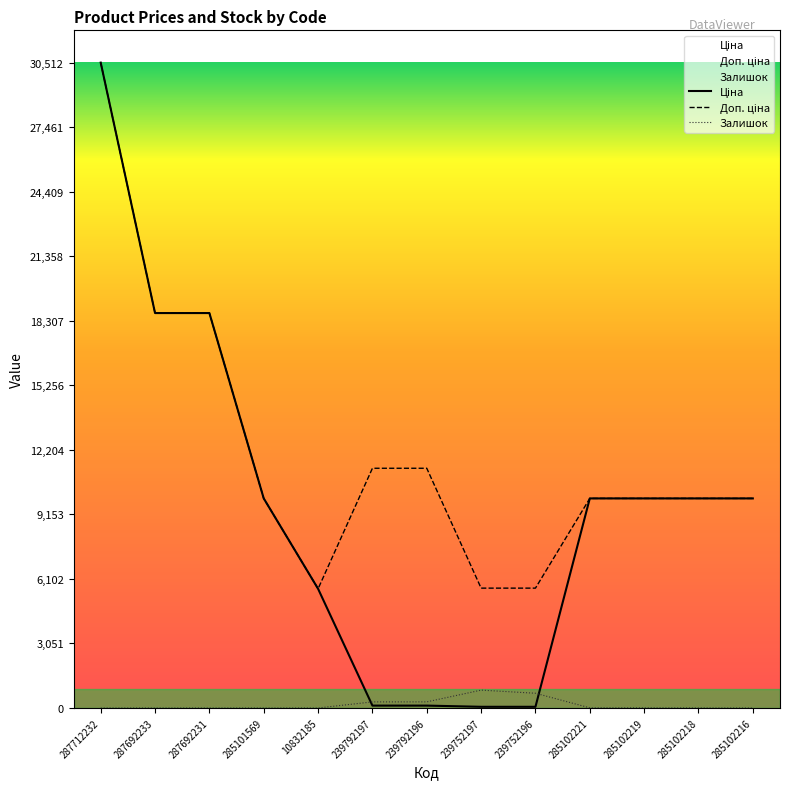

At which label does Доп. ціна first exceed 9908?

287712232